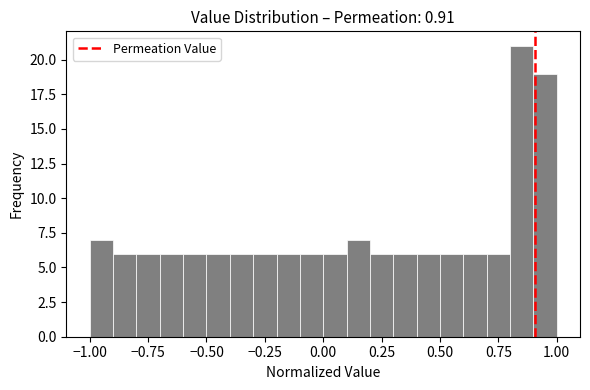

Around what value on the x-axis is the tallest bar? Give the approximate position of its centre, as read against the axis.

0.85